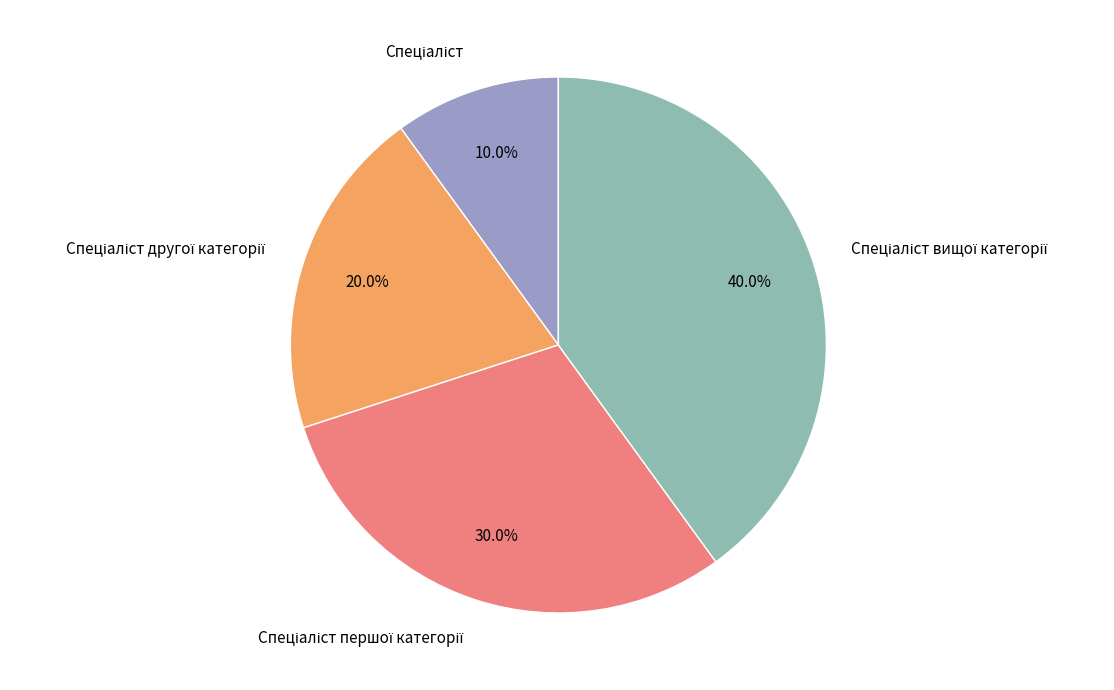

Is there a majority slice in this chart?

No